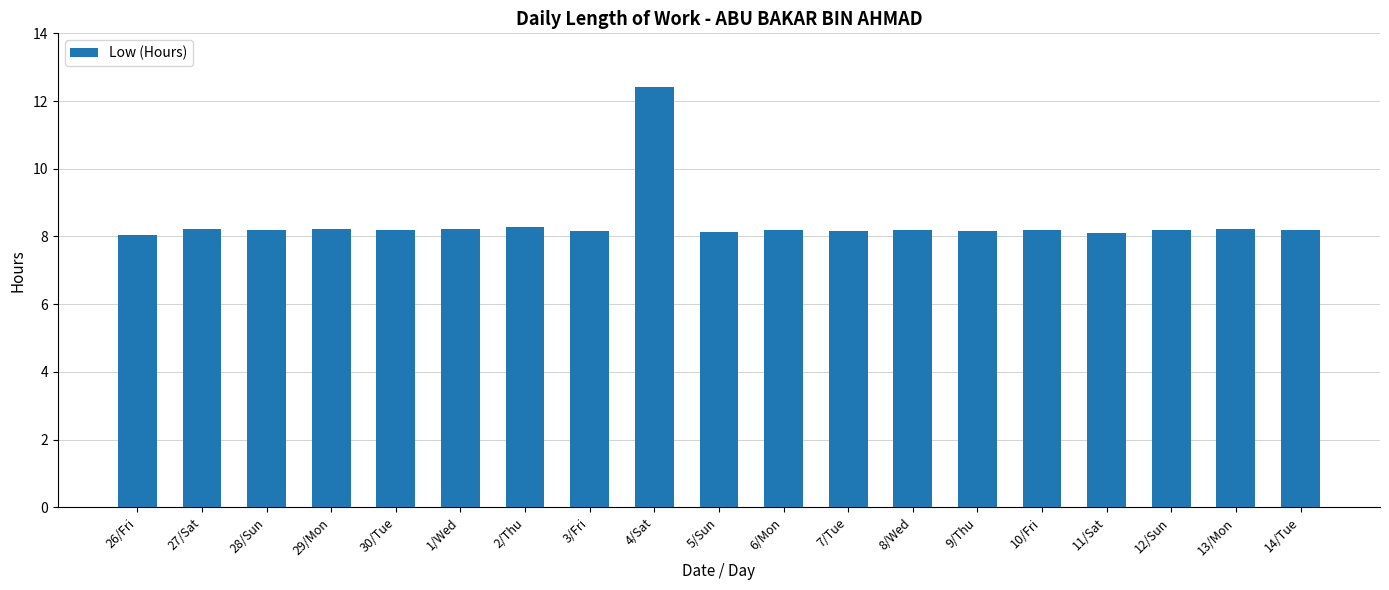

What is the label of the 16th bar from the left?

11/Sat